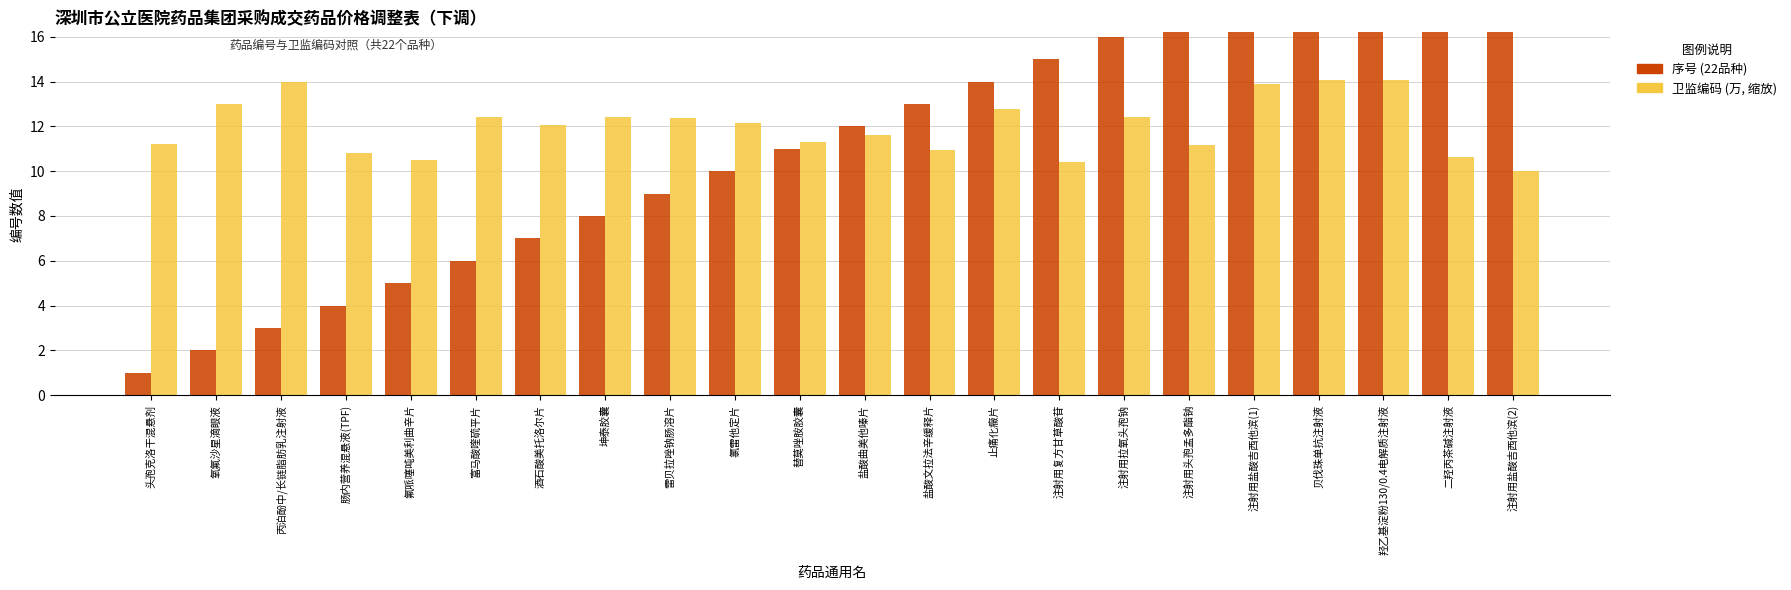

Where is 序号 (22品种) nearest to the value 11?

替莫唑胺胶囊